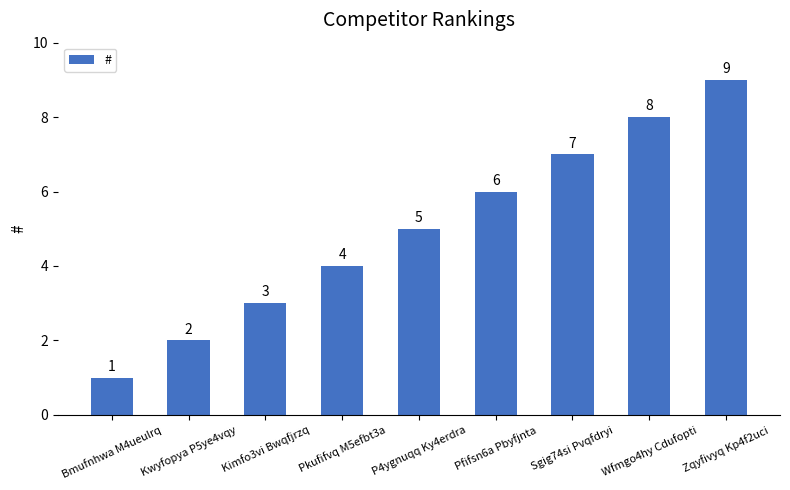

True or false: the data shows 3 at Pfifsn6a Pbyfjnta.

False